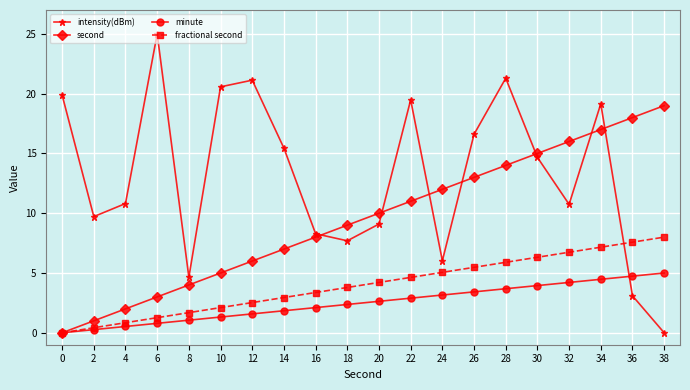

What is the difference between the maximum and minimum values in the second series?

19.0